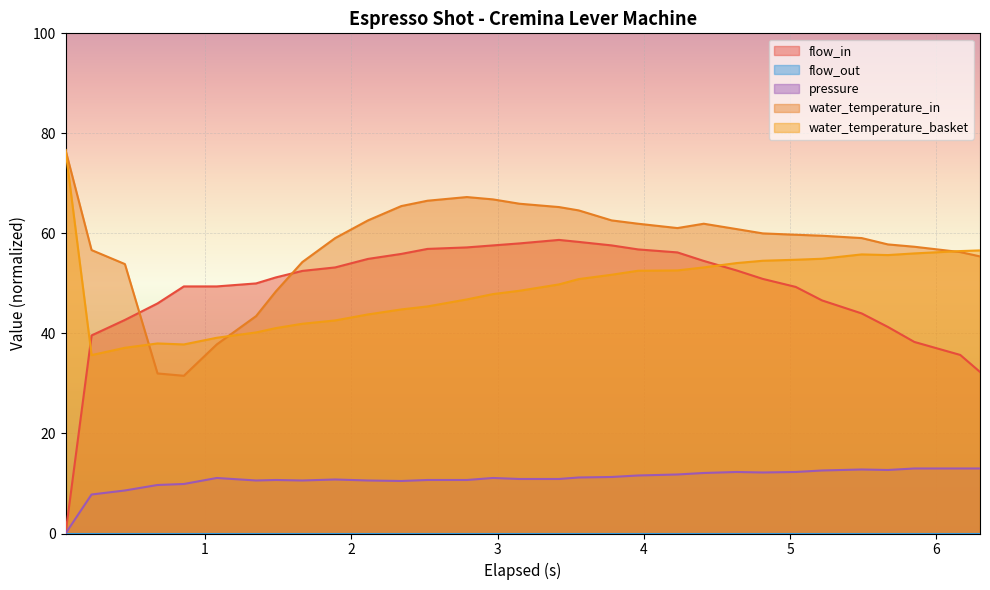

Reading left to right, list all the values displayed in this chart.

flow_in: 0.0	39.6	42.7	46.0	49.4	49.4	50.0	51.2	52.5	53.2	54.9	55.9	56.9	57.2	57.6	58.0	58.7	58.3	57.6	56.8	56.2	54.5	52.6	50.9	49.3	46.6	44.0	41.3	38.3	35.7	32.3
pressure: 0.0	7.8	8.6	9.7	9.9	11.1	10.6	10.7	10.6	10.8	10.6	10.5	10.7	10.7	11.1	10.9	10.9	11.2	11.3	11.6	11.8	12.1	12.3	12.2	12.3	12.6	12.8	12.7	13.0	13.0	13.0
water_temperature_in: 76.7	56.7	53.9	32.0	31.5	37.8	43.5	48.4	54.3	59.1	62.6	65.5	66.5	67.3	66.8	65.9	65.3	64.6	62.6	61.9	61.1	61.9	60.9	60.0	59.7	59.5	59.1	57.8	57.3	56.3	55.4
water_temperature_basket: 76.7	35.7	37.1	38.0	37.8	39.1	40.2	41.1	41.9	42.6	43.8	44.8	45.4	46.8	47.9	48.5	49.8	50.9	51.7	52.5	52.6	53.2	54.1	54.5	54.7	54.9	55.8	55.7	56.0	56.5	56.6